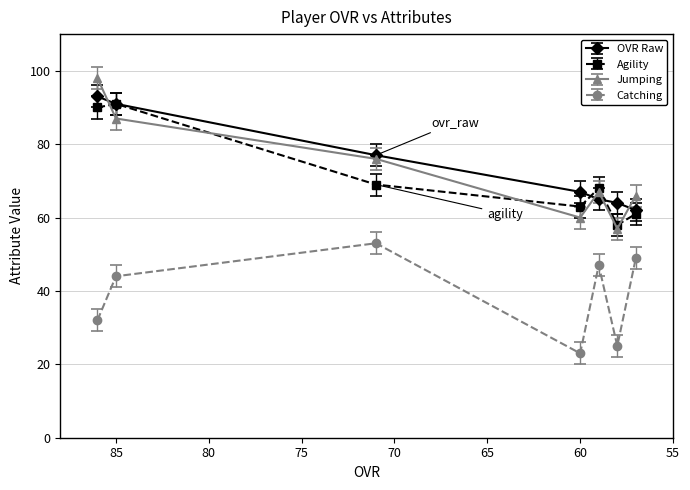

What is the sum of all agility values?

500